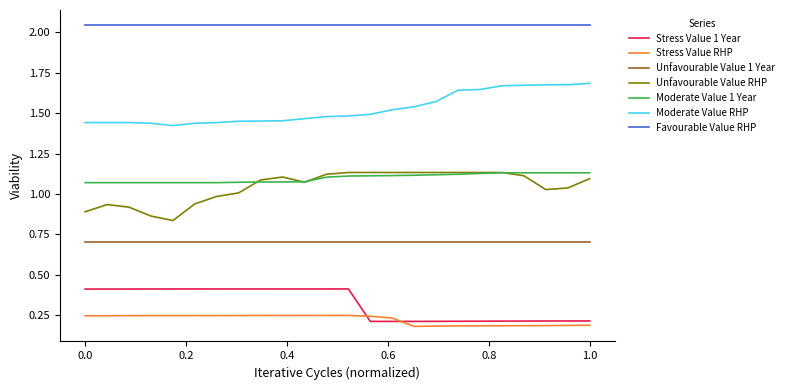

True or false: Favourable Value RHP and Unfavourable Value 1 Year intersect in this chart.

False